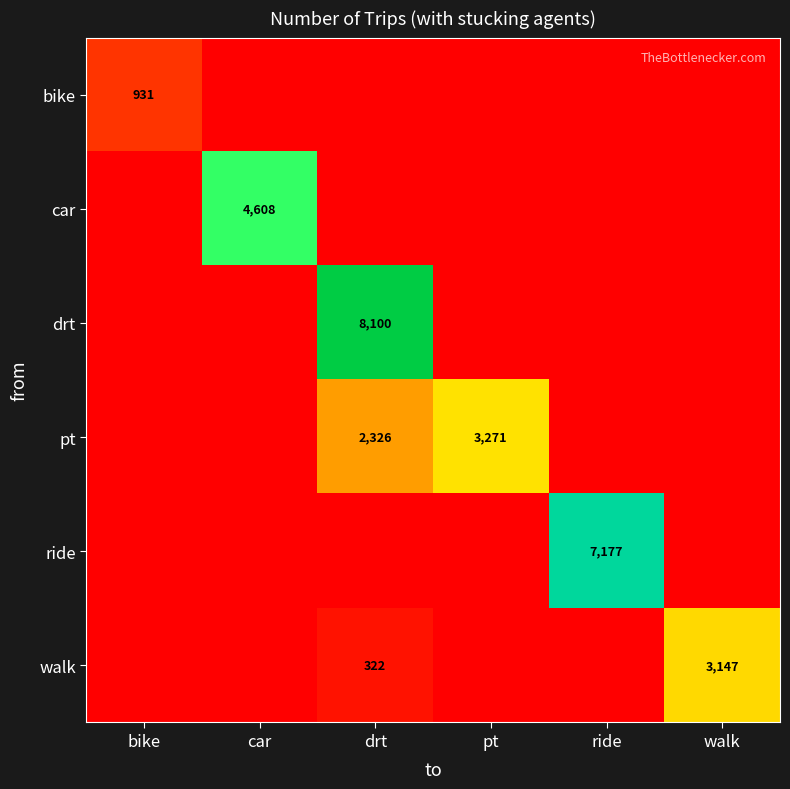

What is the difference between the highest and lowest values at walk?

3147